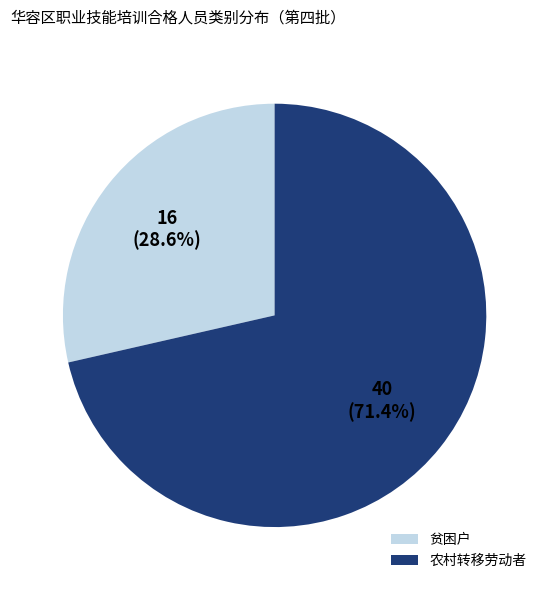

Which slice represents more than half of the pie?

农村转移劳动者